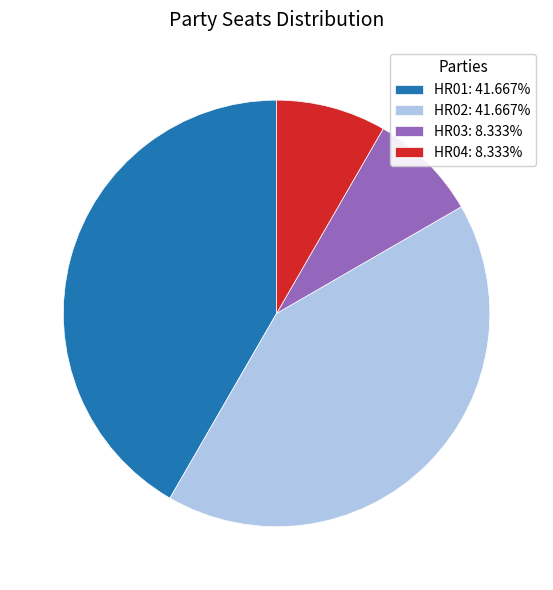

What is the ratio of the value at HR01: 41.667% to the value at HR03: 8.333%?

5.0